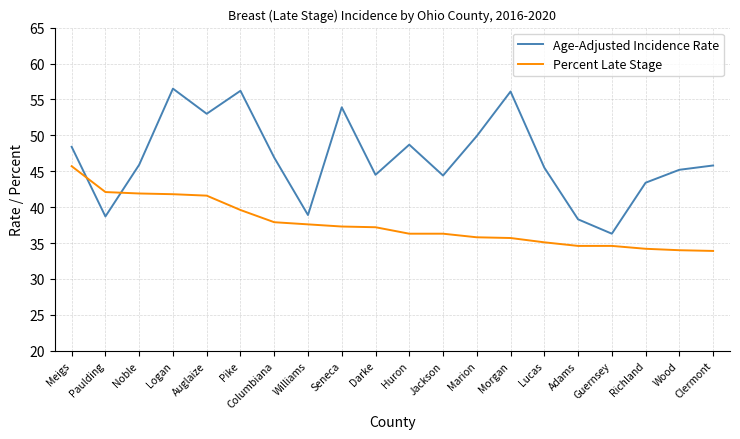

What is the lowest value of the Percent Late Stage series?

33.9